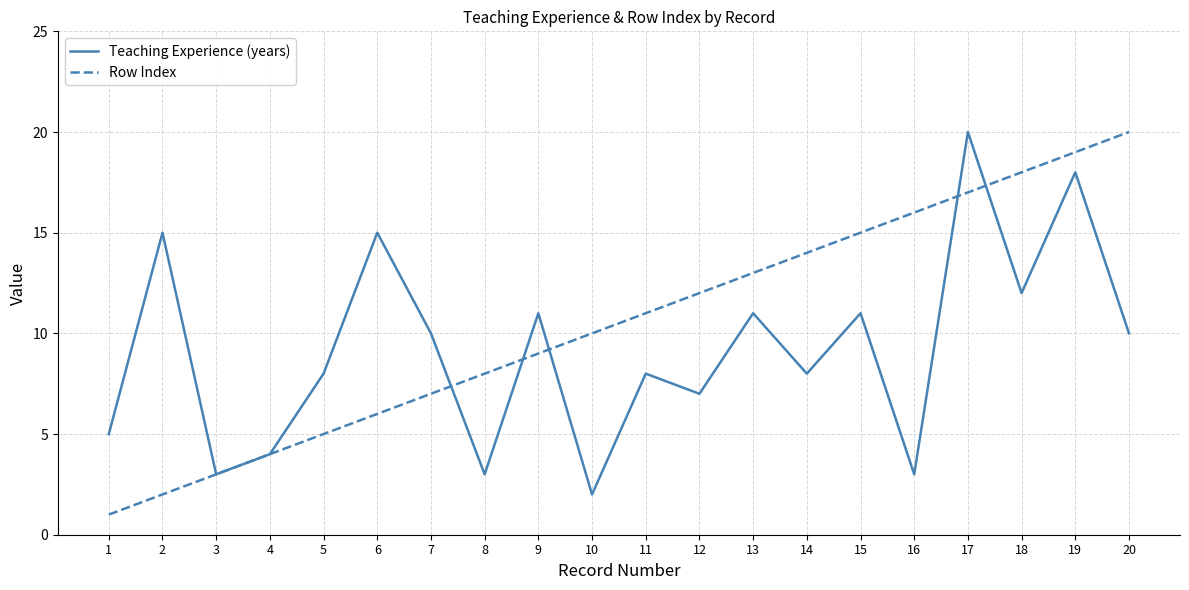

At 9, list the series in order from largest to smallest.

Teaching Experience (years), Row Index